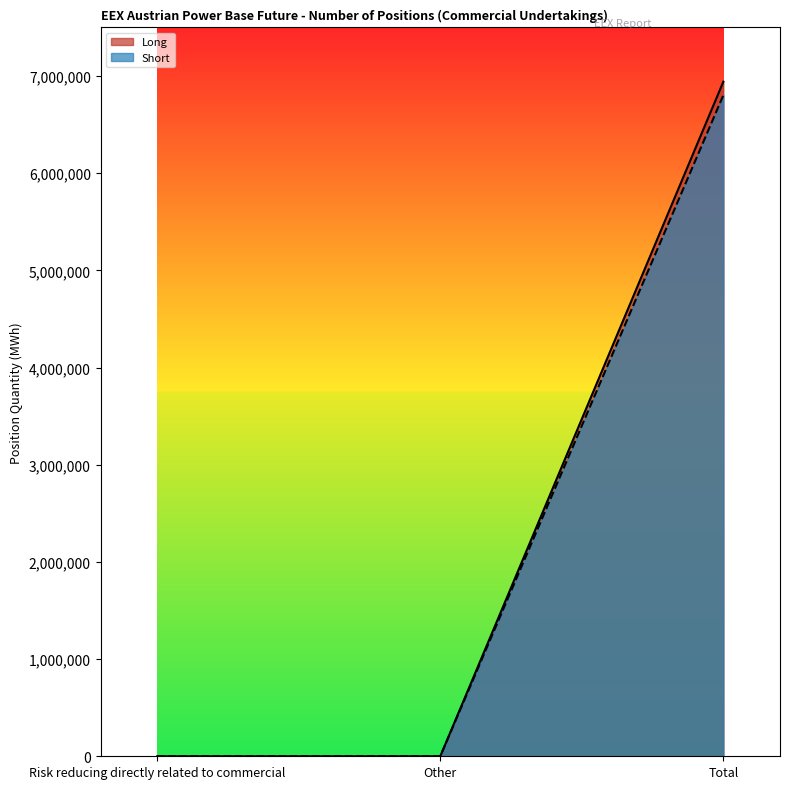

The Long series shows 3546729 at Risk reducing directly related to commercial. True or false?

False